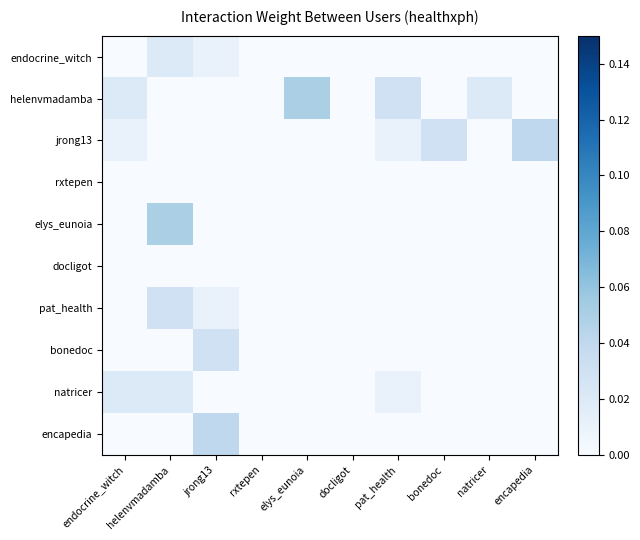

Count the number of data series in this chart.

10